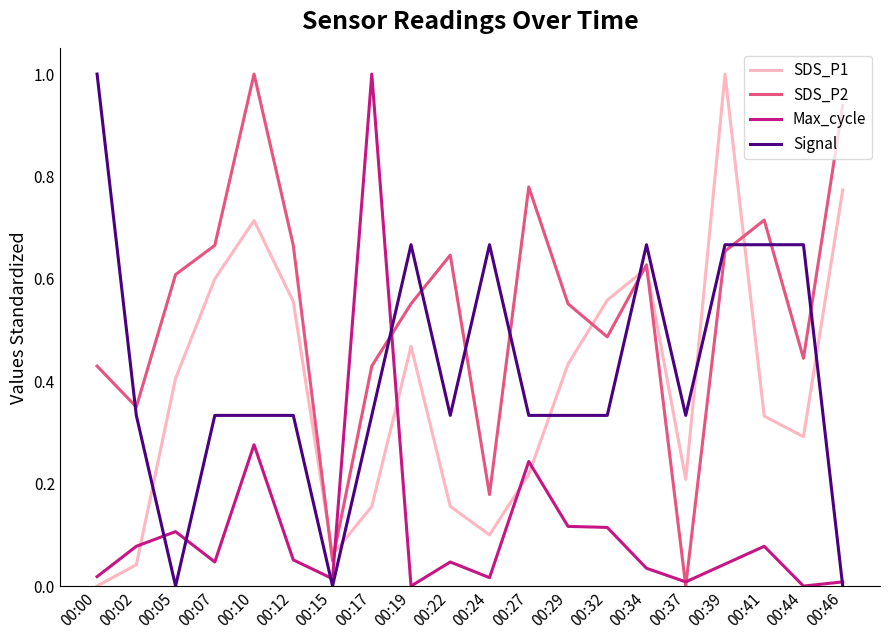

The Max_cycle series shows 0.0 at 00:24. True or false?

True